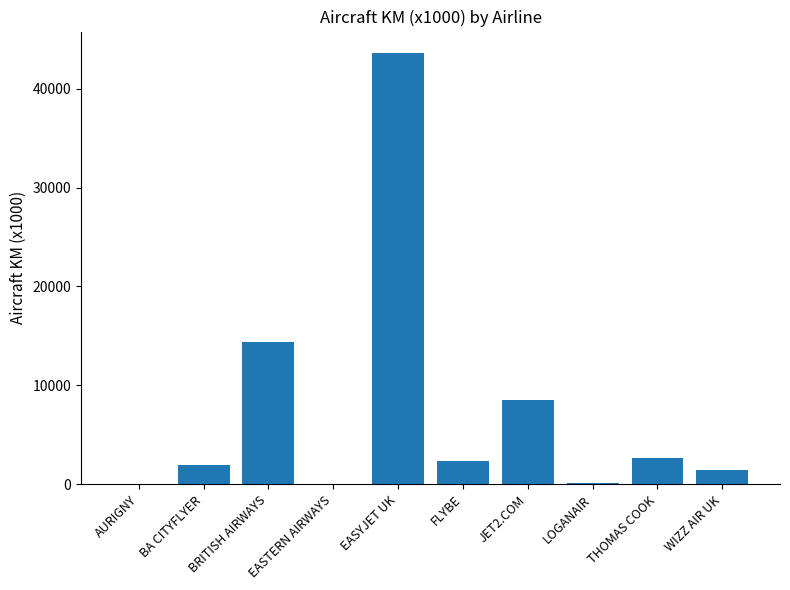

Where is the data nearest to the value 21799?

BRITISH AIRWAYS